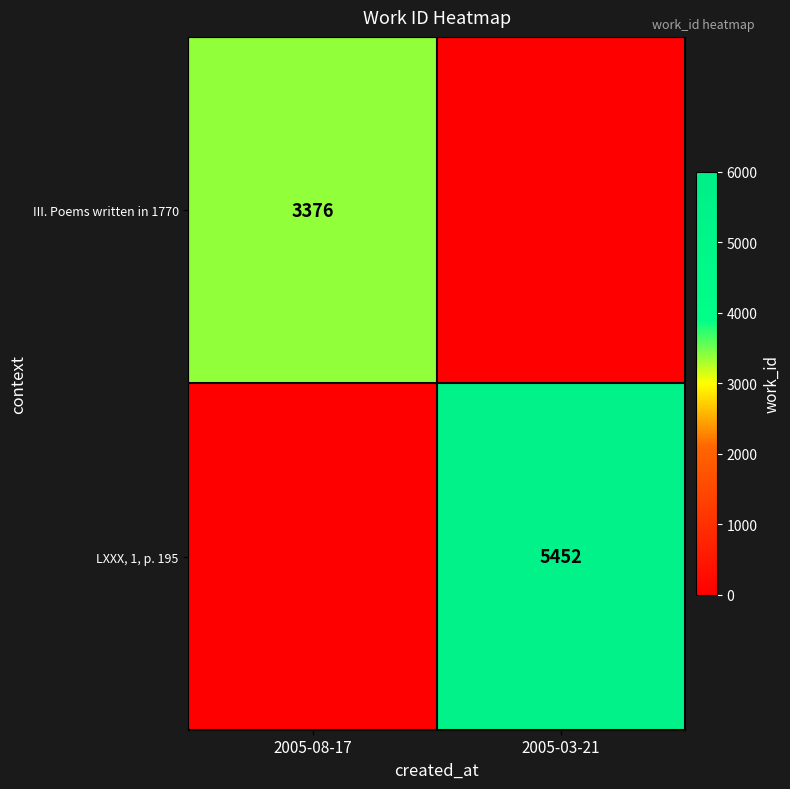

Is the value of III. Poems written in 1770 at 2005-08-17 greater than the value of LXXX, 1, p. 195 at 2005-03-21?

No